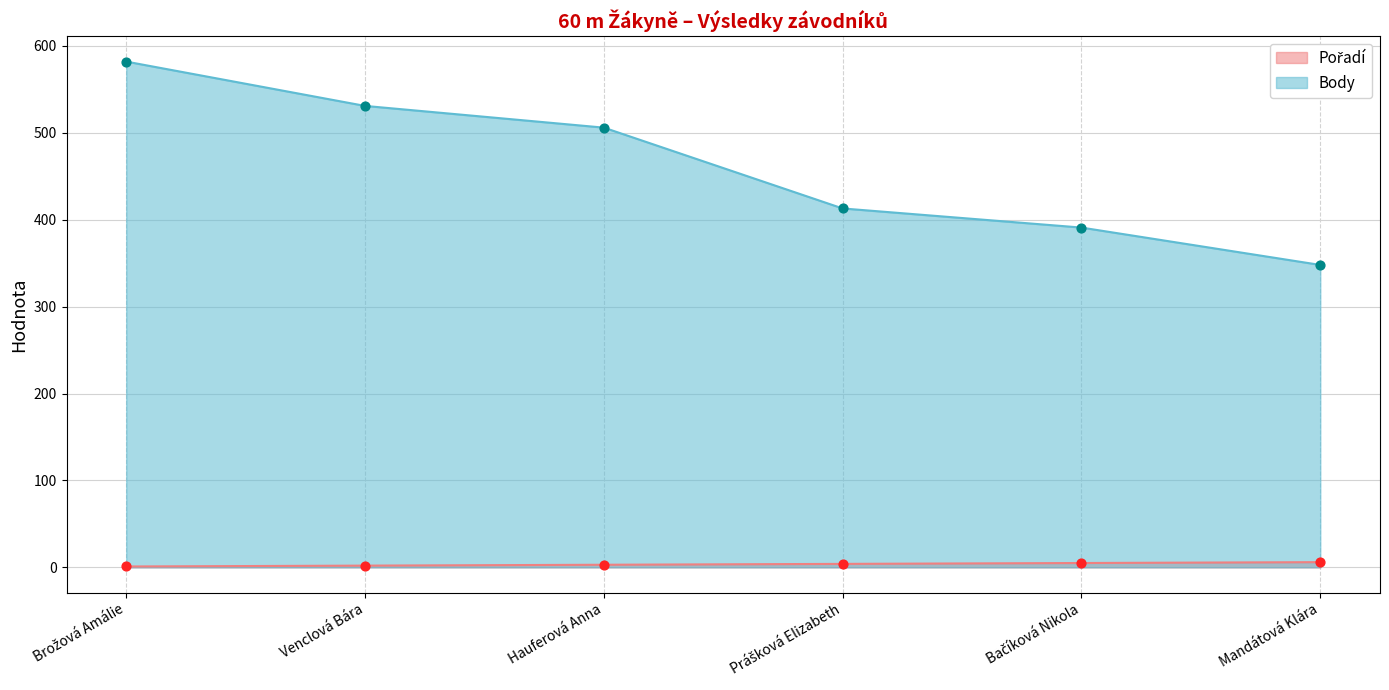

What is the total value across all series at Prášková Elizabeth?

417